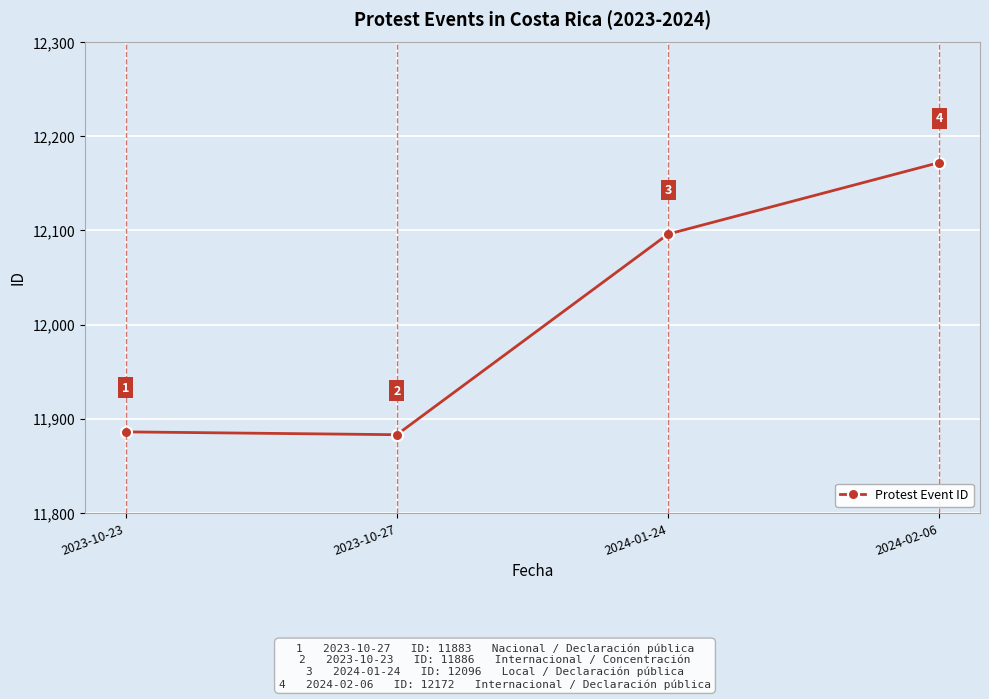

What is the difference between the second highest and minimum values?

213